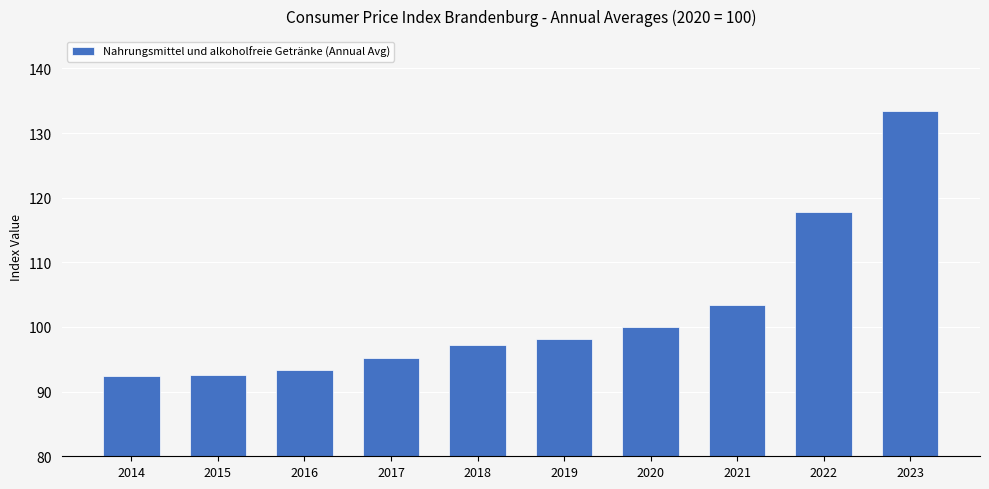

Count the number of categories in the chart.

10